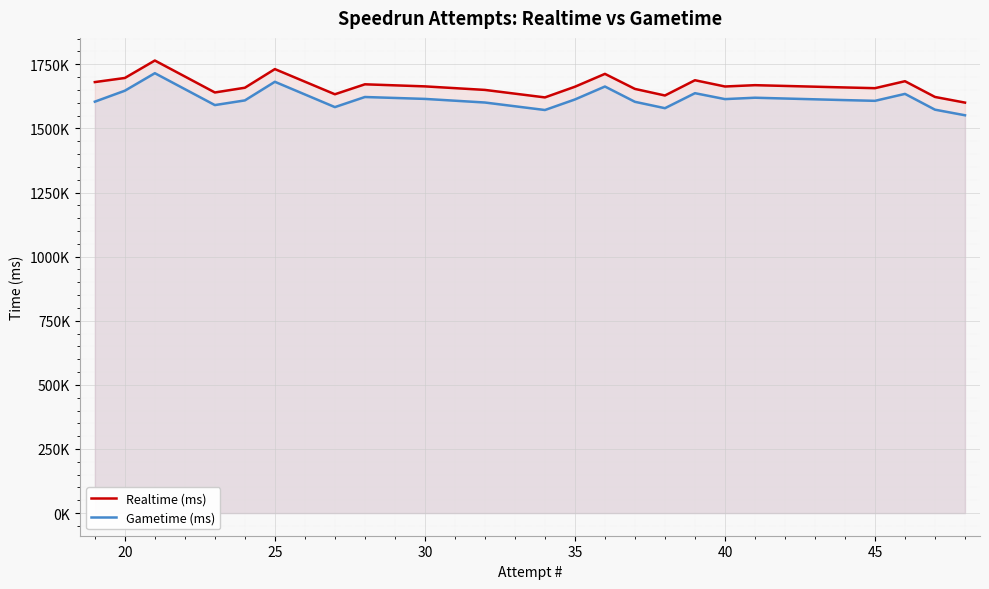

Reading left to right, what are all the values shown in this chart?

Realtime (ms): 1680643	1696655	1764717	1640134	1658587	1731276	1633138	1671964	1663902	1650089	1620902	1662497	1712653	1654013	1628346	1687853	1663451	1668591	1659695	1656875	1684033	1622653	1600607
Gametime (ms): 1604259	1646987	1715309	1590948	1609209	1681783	1583065	1622463	1615033	1600972	1571721	1612864	1663335	1603681	1578837	1637360	1614258	1619642	1610358	1607532	1634625	1573038	1551224